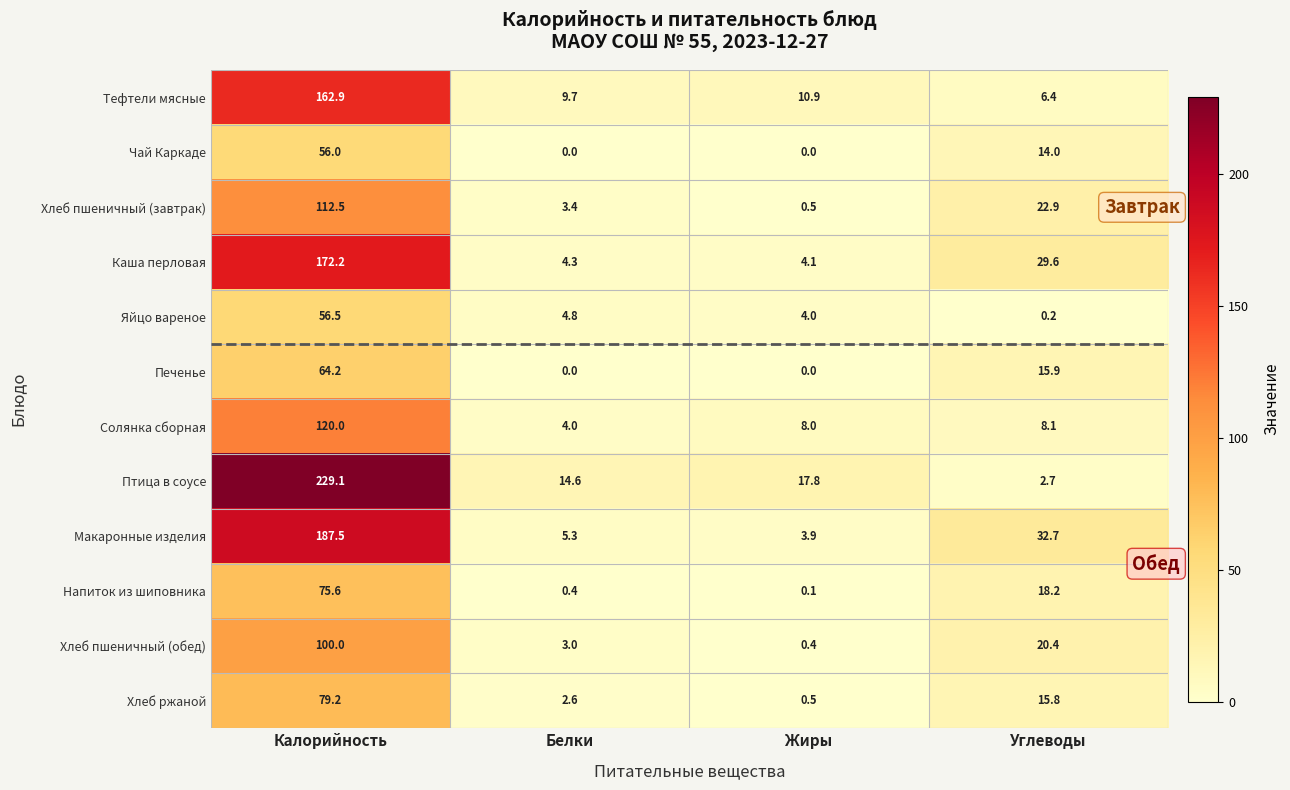

The Хлеб пшеничный (обед) series shows 179.4 at Калорийность. True or false?

False